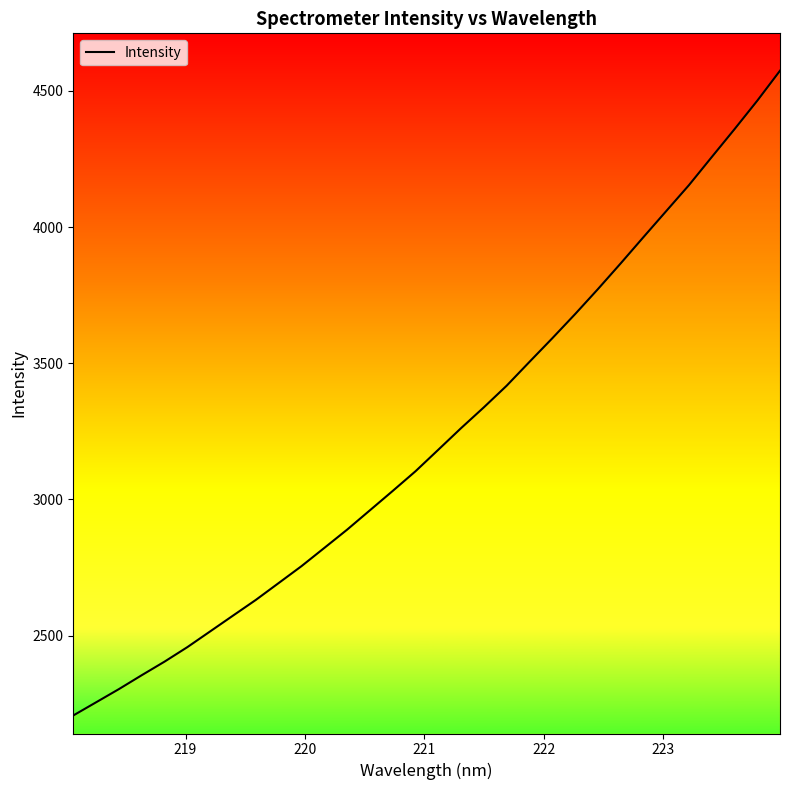

What is the greatest value displayed?

4574.5